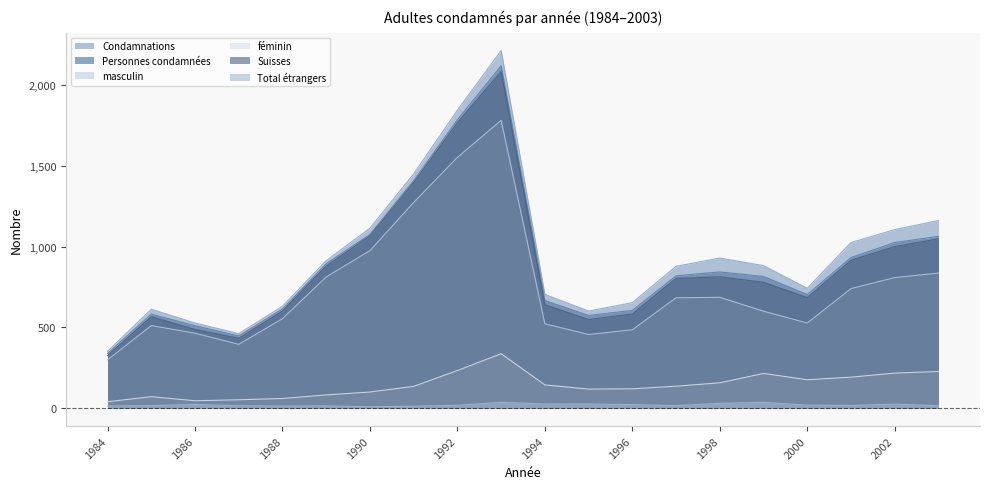

Rank the series by their maximum value, from highest to lowest.

Condamnations, Personnes condamnées, Suisses, masculin, féminin, Total étrangers